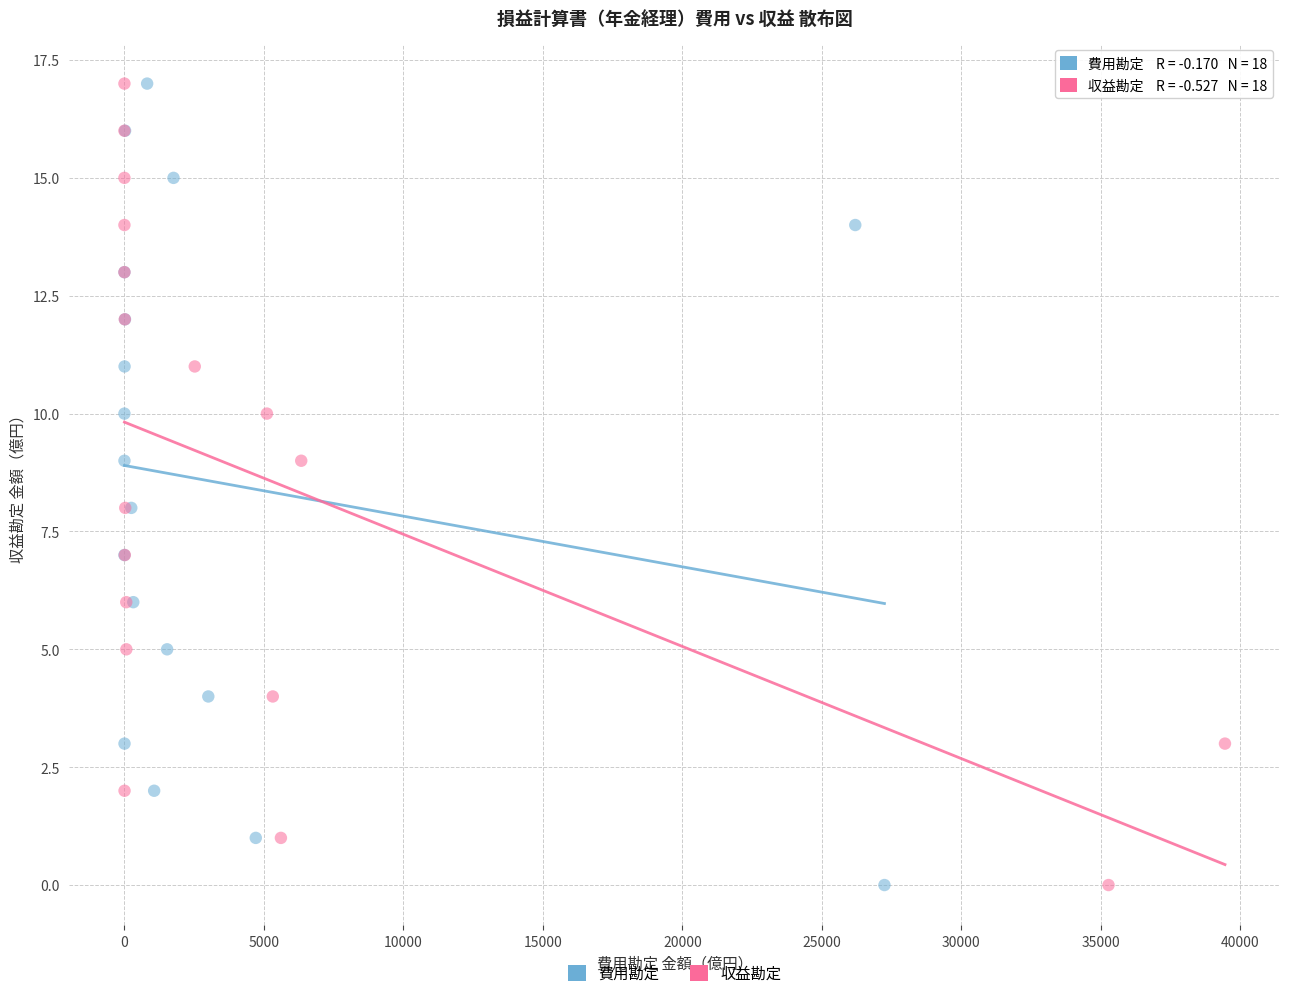

What are all the series names shown in the legend?

費用勘定, 収益勘定